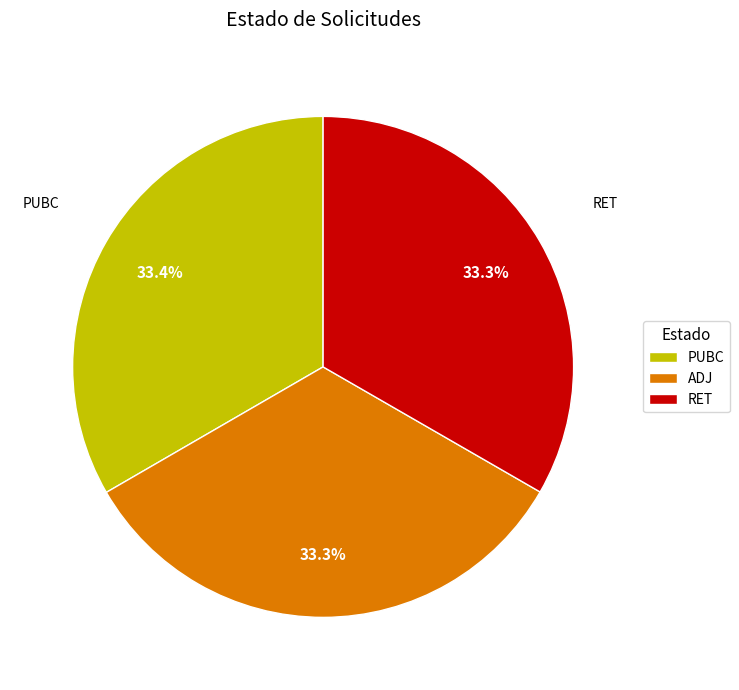

What percentage do RET and ADJ together represent?

66.6%